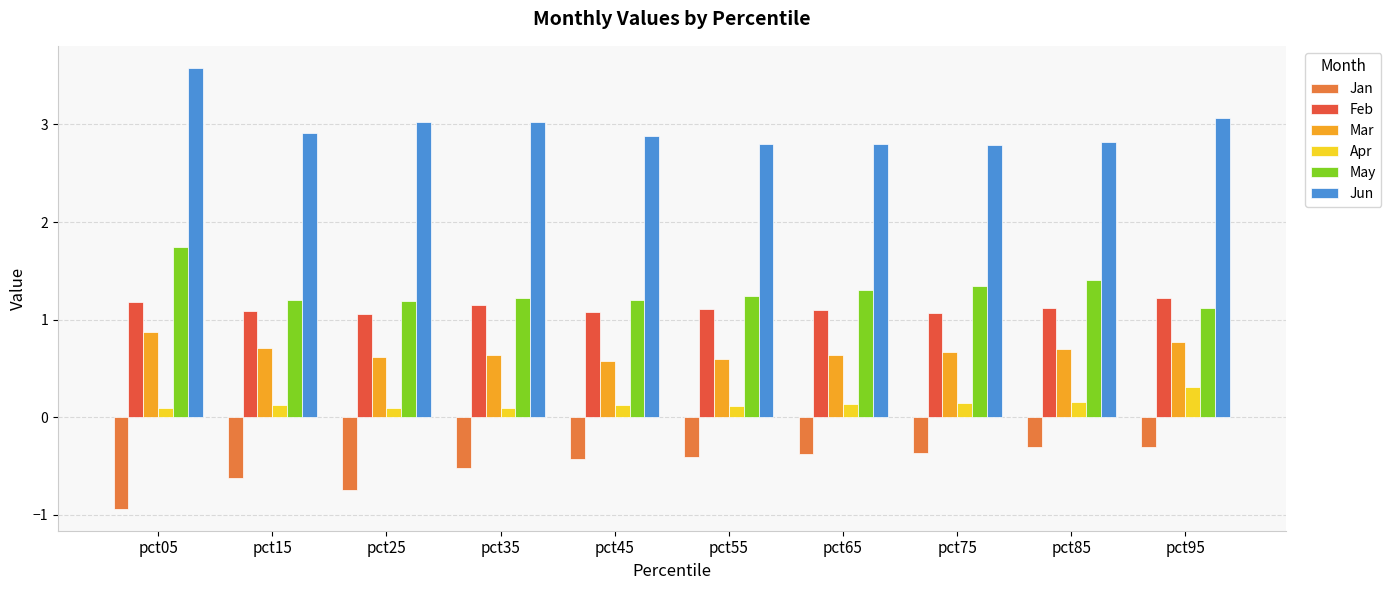

Rank the series by their maximum value, from lowest to highest.

Jan, Apr, Mar, Feb, May, Jun